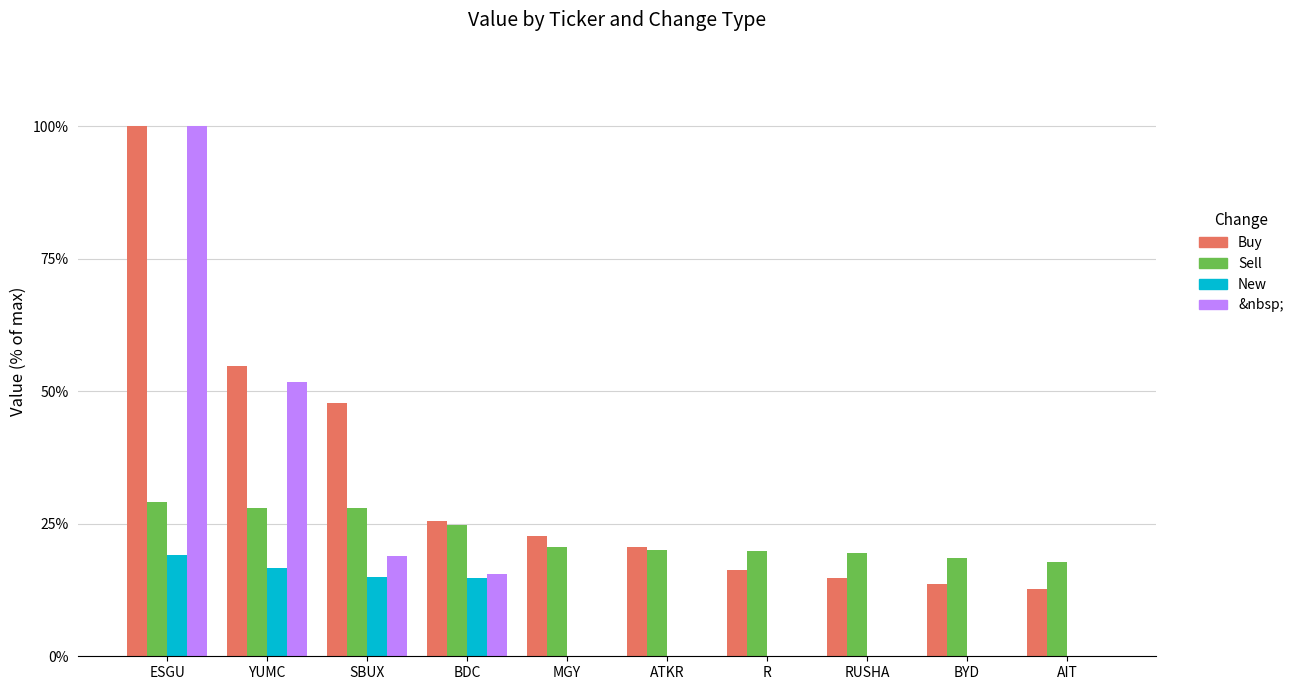

At which label is Buy closest to 56?

YUMC